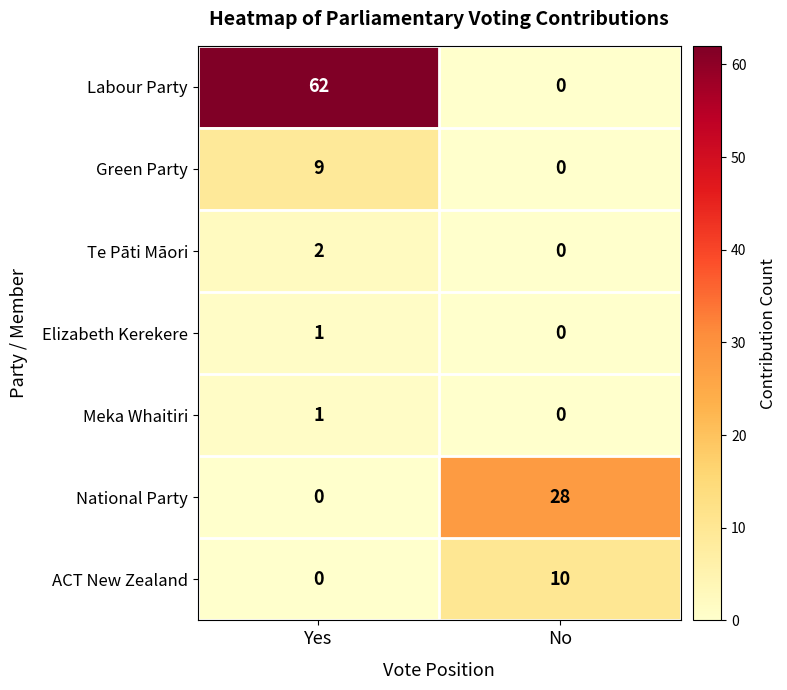

List the labels in order of Te Pāti Māori value, largest first.

Yes, No